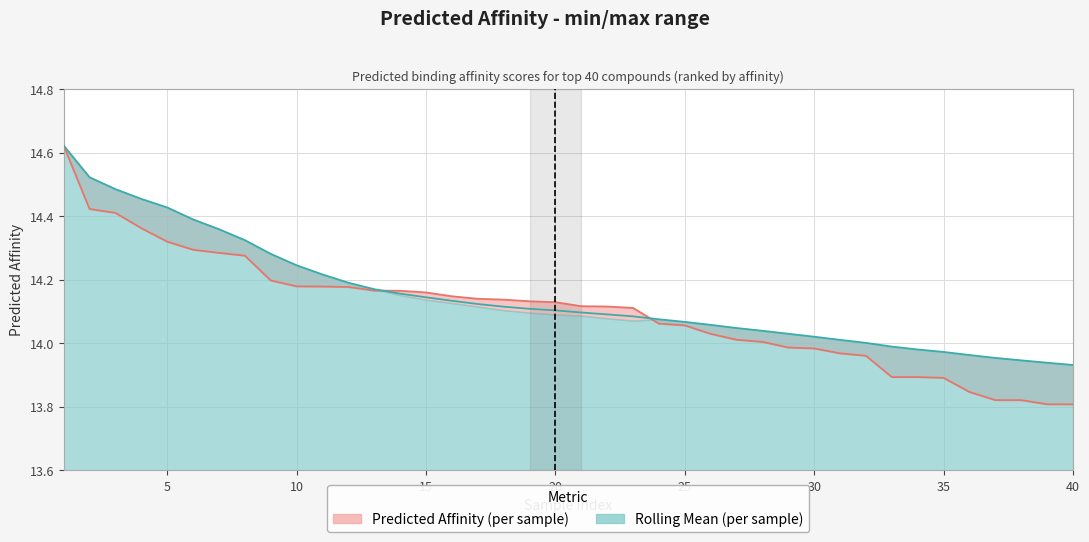

How many lines are shown in the chart?

2